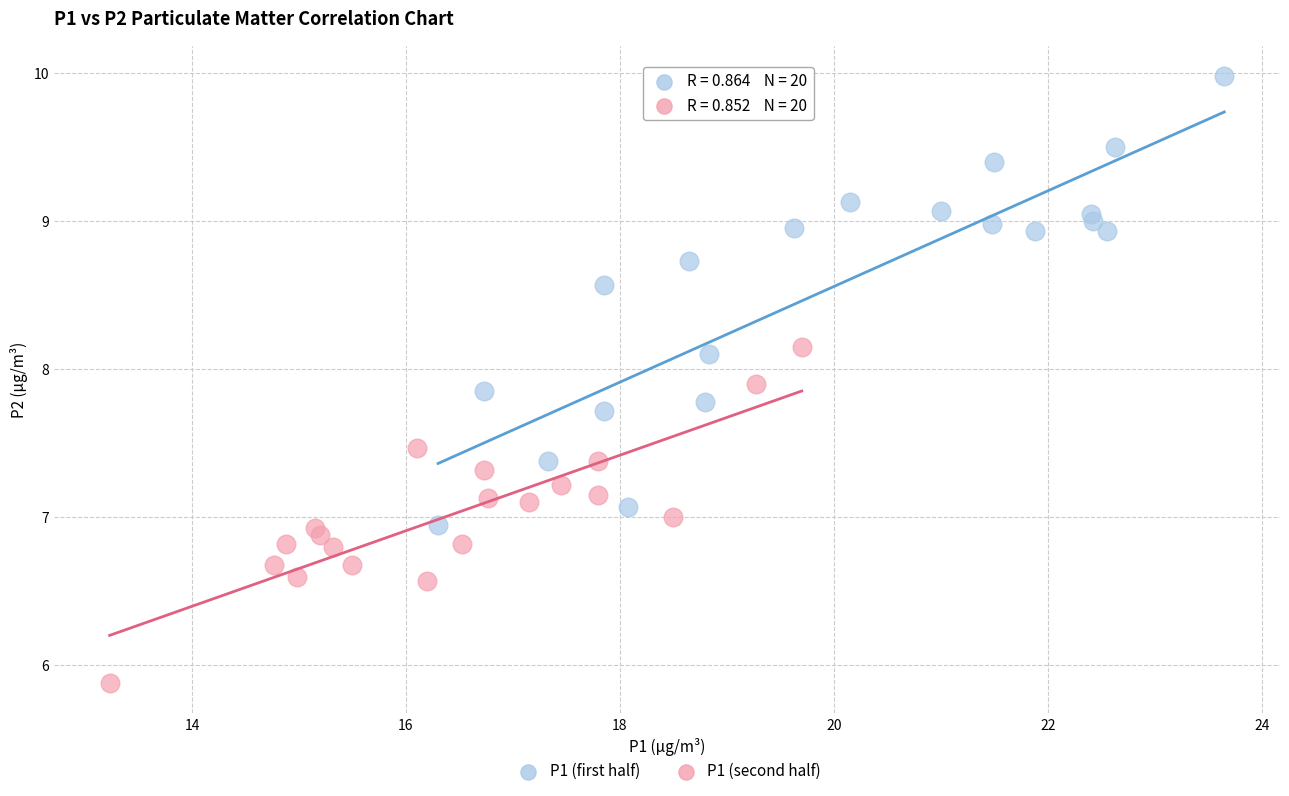

Which series reaches the minimum Y coordinate?

P1 (second half)